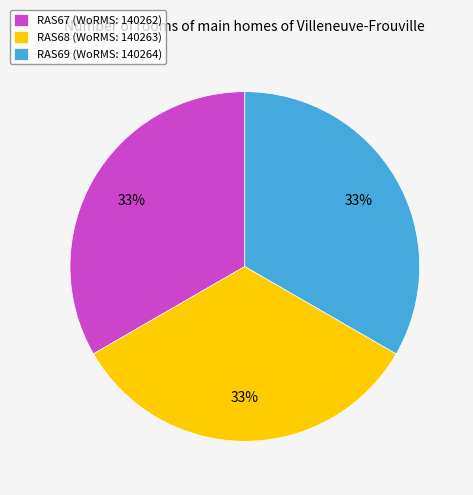

What is the ratio of the value at RAS69 (WoRMS: 140264) to the value at RAS68 (WoRMS: 140263)?

1.0